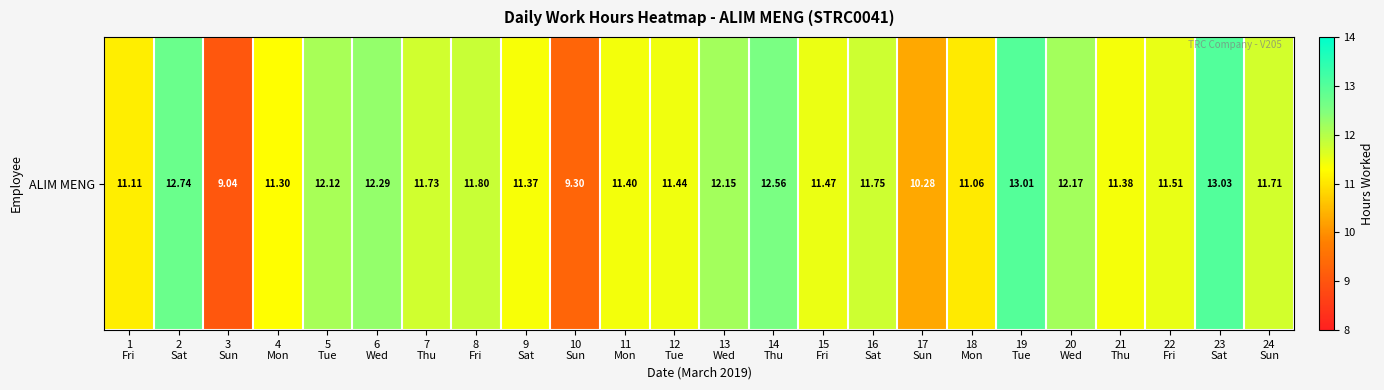

Which has a higher value, 12
Tue or 18
Mon?

12
Tue